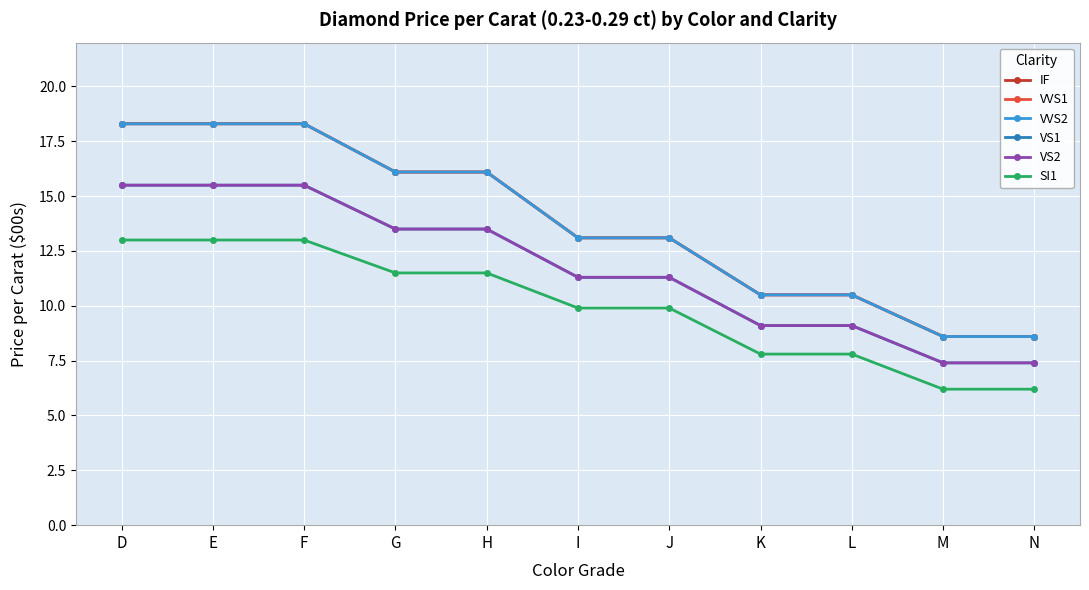

The SI1 series shows 2.1 at M. True or false?

False